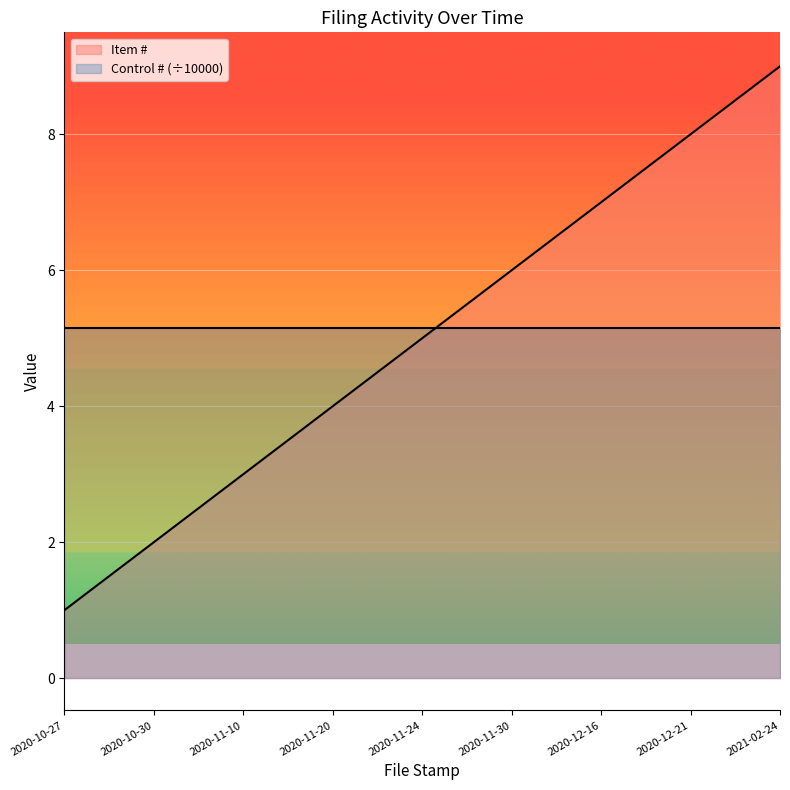

What is the change in value from 2020-11-10 to 2020-12-16?

+4